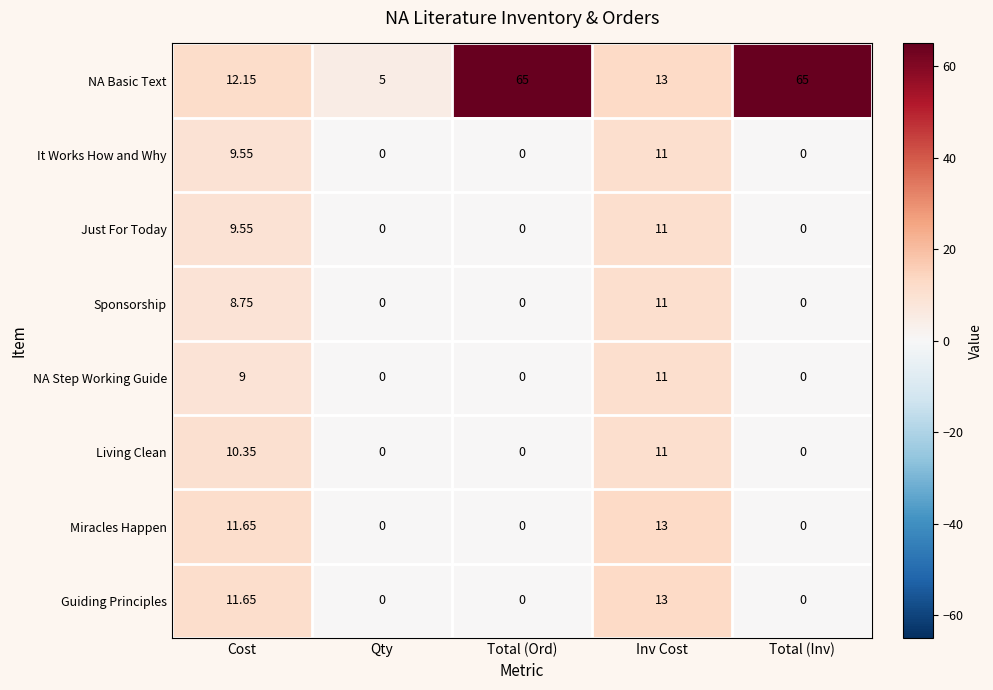

At which label does Living Clean reach its peak?

Inv Cost